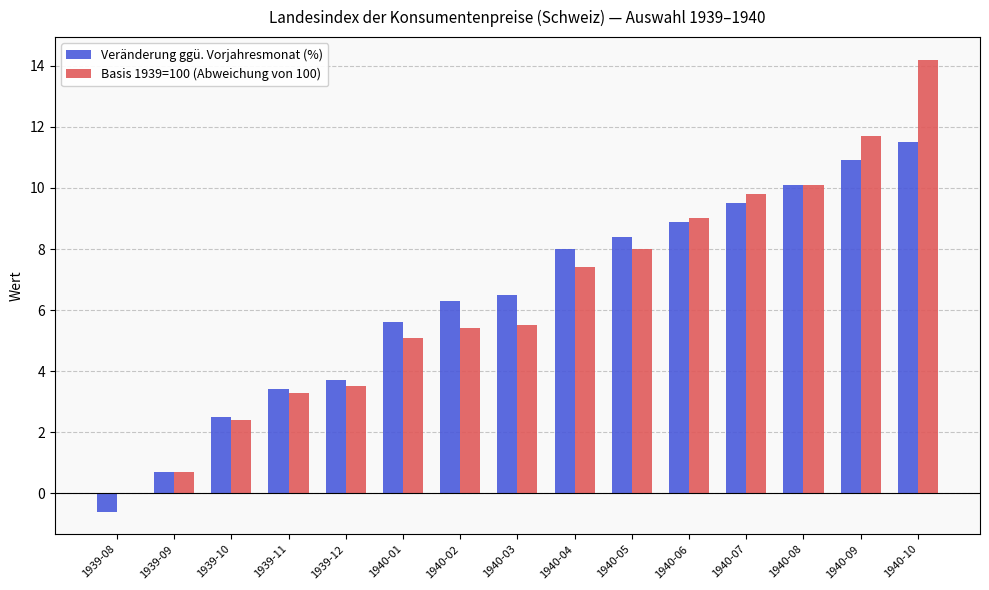

Reading right to left, list all the values displayed in this chart.

Veränderung ggü. Vorjahresmonat (%): 11.5	10.9	10.1	9.5	8.9	8.4	8.0	6.5	6.3	5.6	3.7	3.4	2.5	0.7	-0.6
Basis 1939=100 (Abweichung von 100): 14.2	11.7	10.1	9.8	9.0	8.0	7.4	5.5	5.4	5.1	3.5	3.3	2.4	0.7	0.0